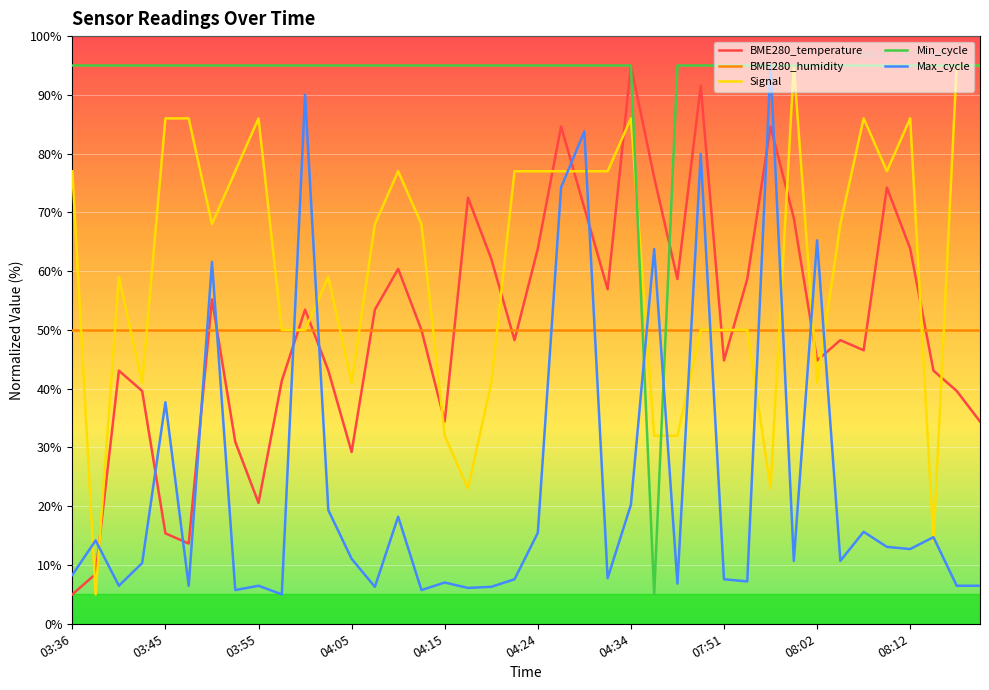

Which series ends up on top after the final intersection of Max_cycle and BME280_temperature?

BME280_temperature